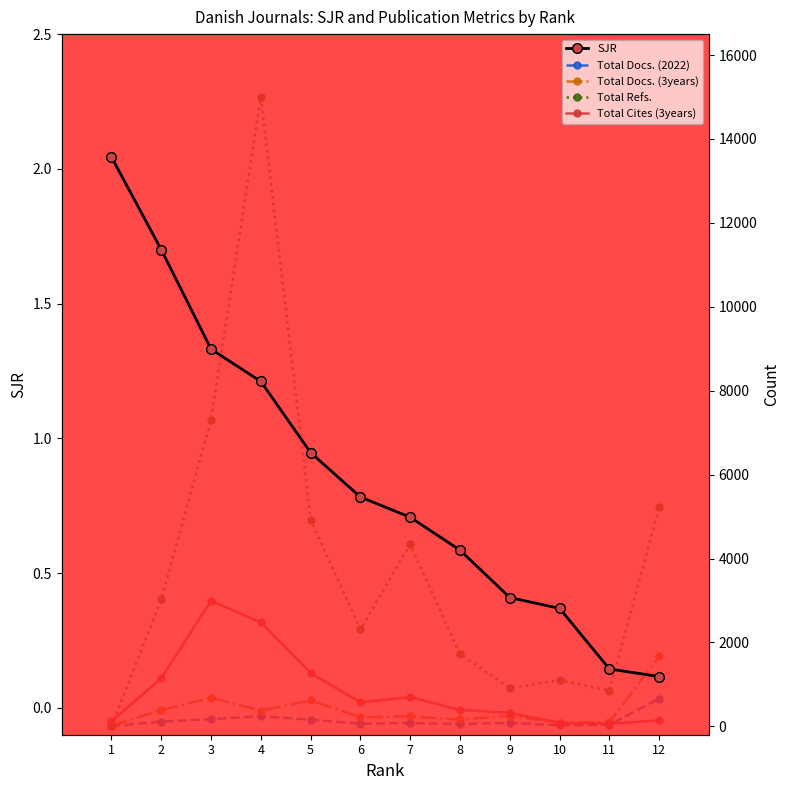

Reading right to left, extract all data points from this chart.

SJR: 12=0.1	11=0.1	10=0.4	9=0.4	8=0.6	7=0.7	6=0.8	5=0.9	4=1.2	3=1.3	2=1.7	1=2.0
Total Docs. (2022): 12=659.0	11=36.0	10=25.0	9=84.0	8=51.0	7=80.0	6=61.0	5=158.0	4=242.0	3=172.0	2=112.0	1=4.0
Total Docs. (3years): 12=1669.0	11=96.0	10=82.0	9=253.0	8=164.0	7=238.0	6=216.0	5=619.0	4=372.0	3=682.0	2=387.0	1=12.0
Total Refs.: 12=5223.0	11=851.0	10=1098.0	9=911.0	8=1720.0	7=4341.0	6=2309.0	5=4926.0	4=14994.0	3=7307.0	2=3025.0	1=0.0
Total Cites (3years): 12=140.0	11=63.0	10=84.0	9=322.0	8=392.0	7=696.0	6=571.0	5=1272.0	4=2475.0	3=2994.0	2=1144.0	1=119.0